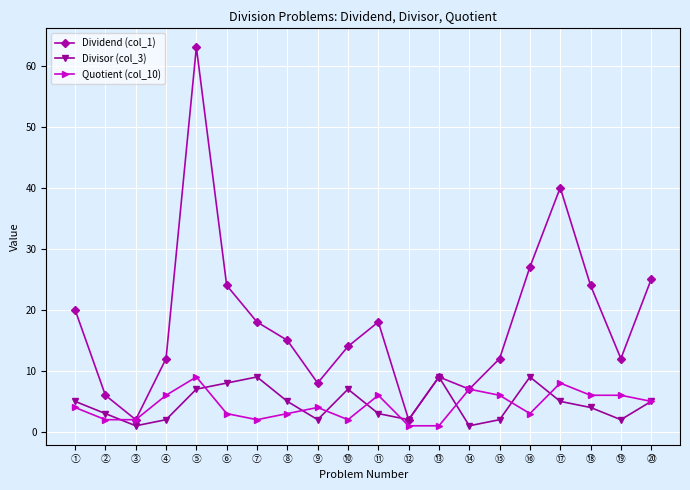

What is the smallest value displayed?

1